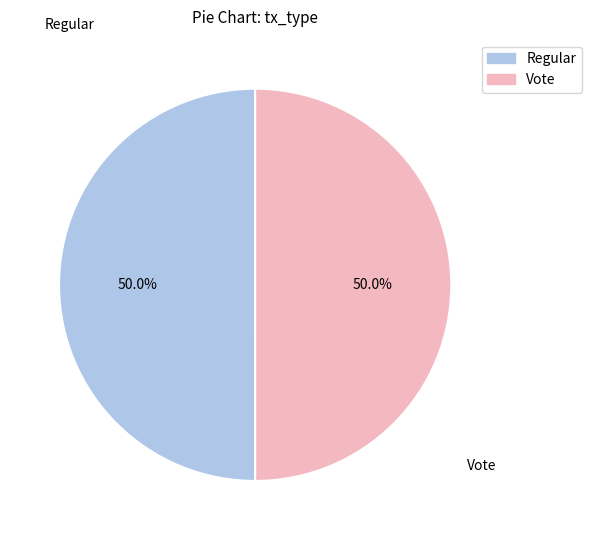

Do Regular and Vote together represent more than half of the pie?

Yes